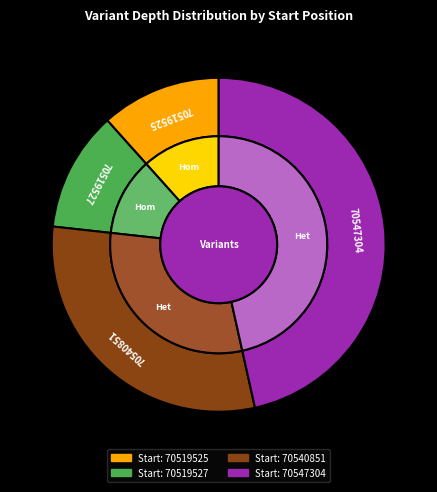

Is there a majority slice in this chart?

No